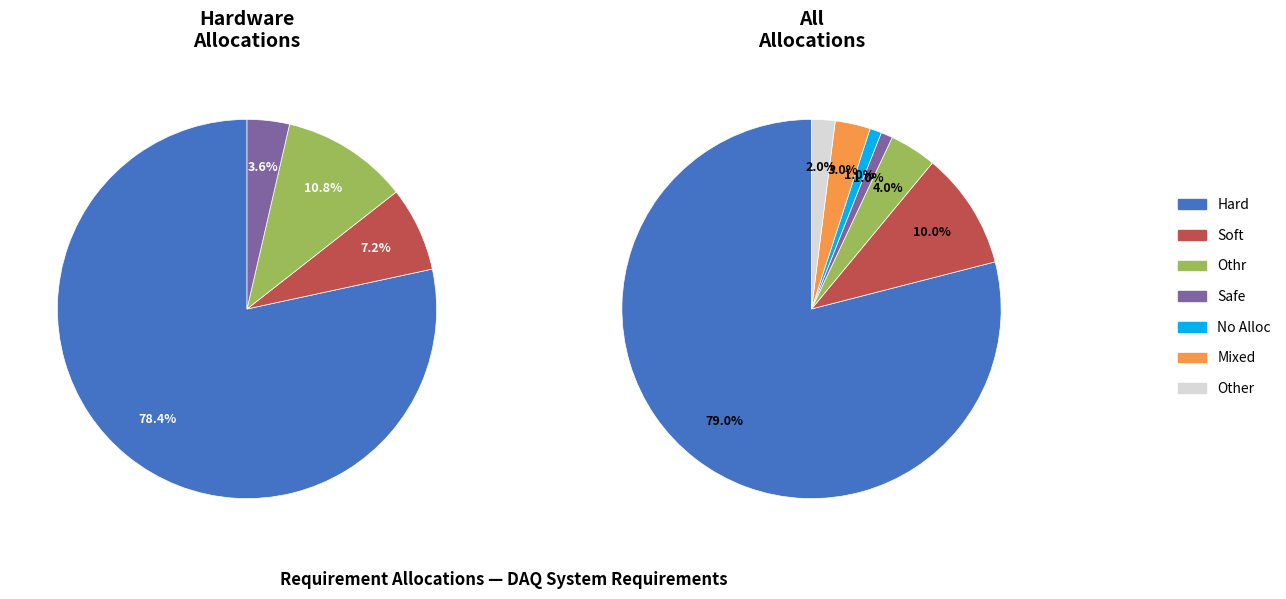

Rank the categories by value from lowest to highest.

Safe, Soft, Othr, Hard